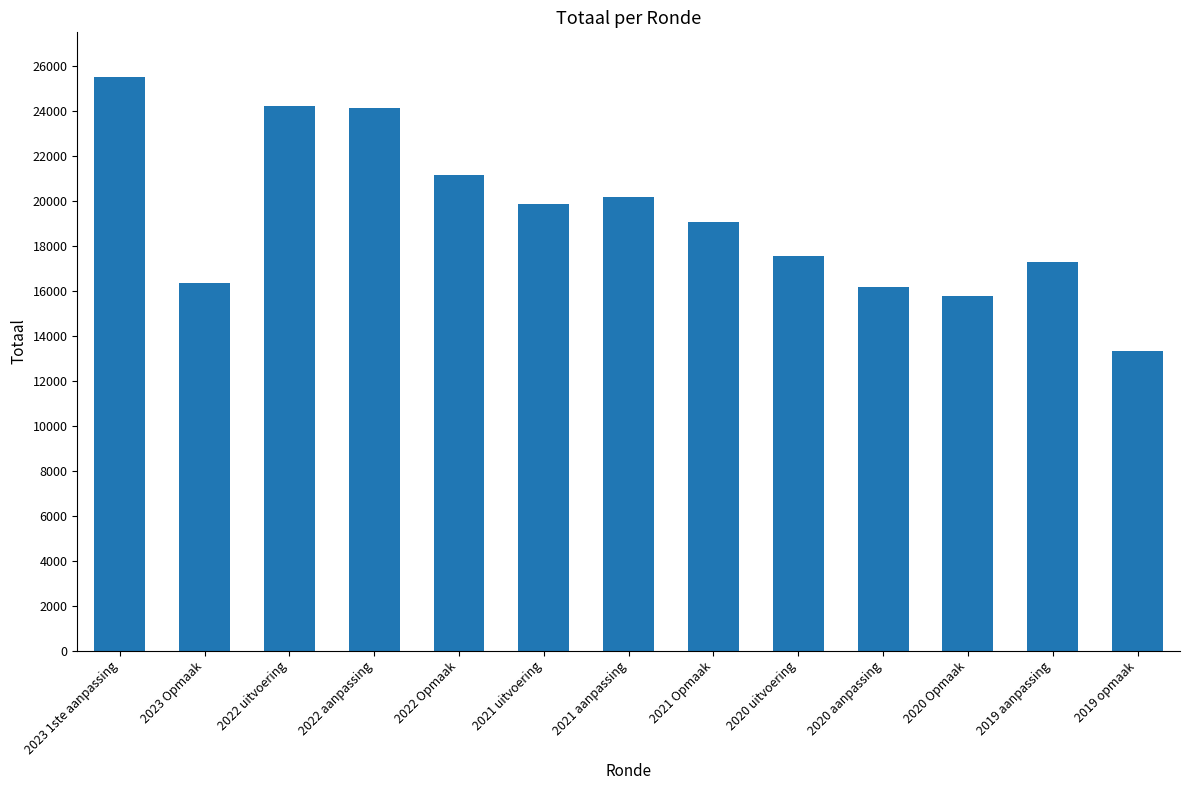

What is the difference between the values at 2020 aanpassing and 2022 uitvoering?

8016